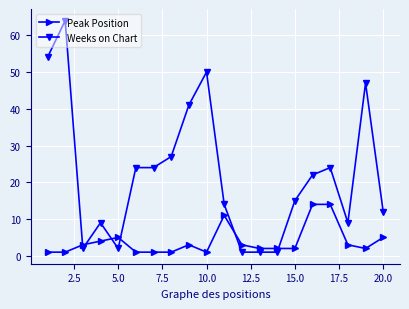

What is the average value of the Weeks on Chart series?

22